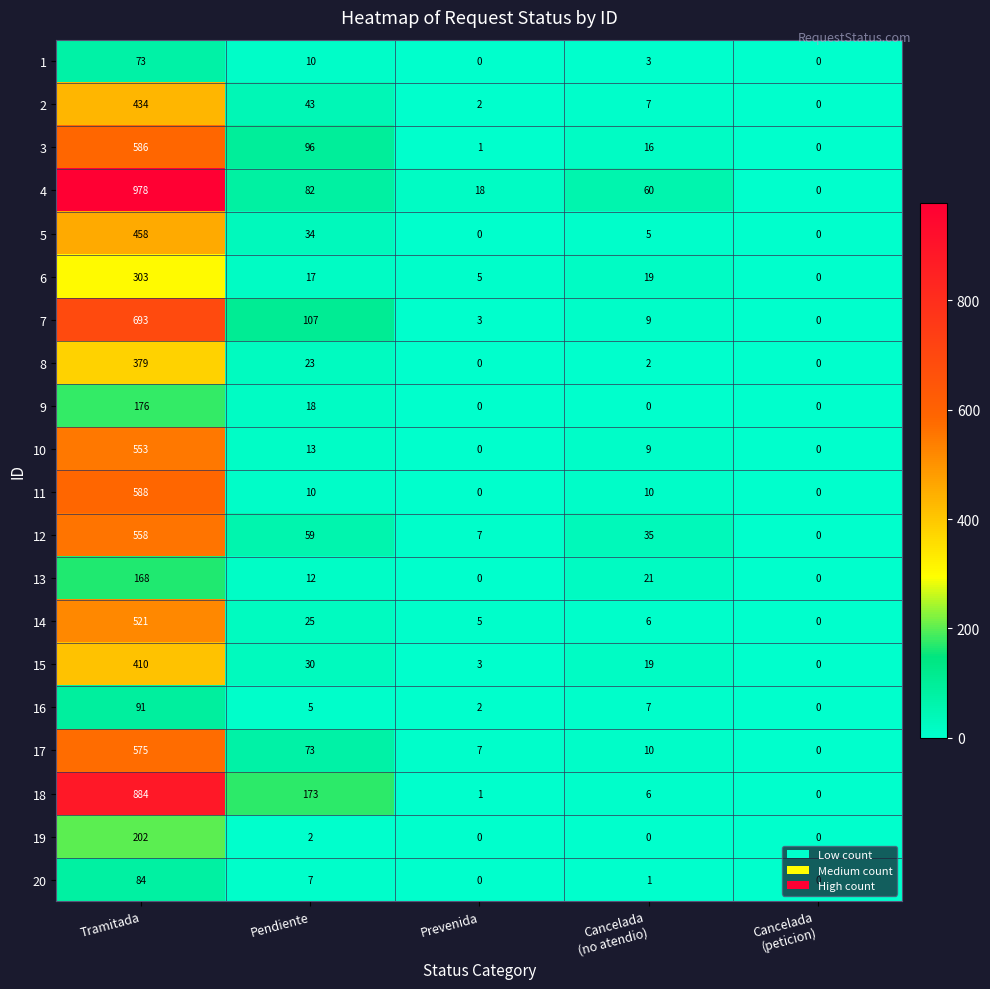

How many series are shown in this chart?

20